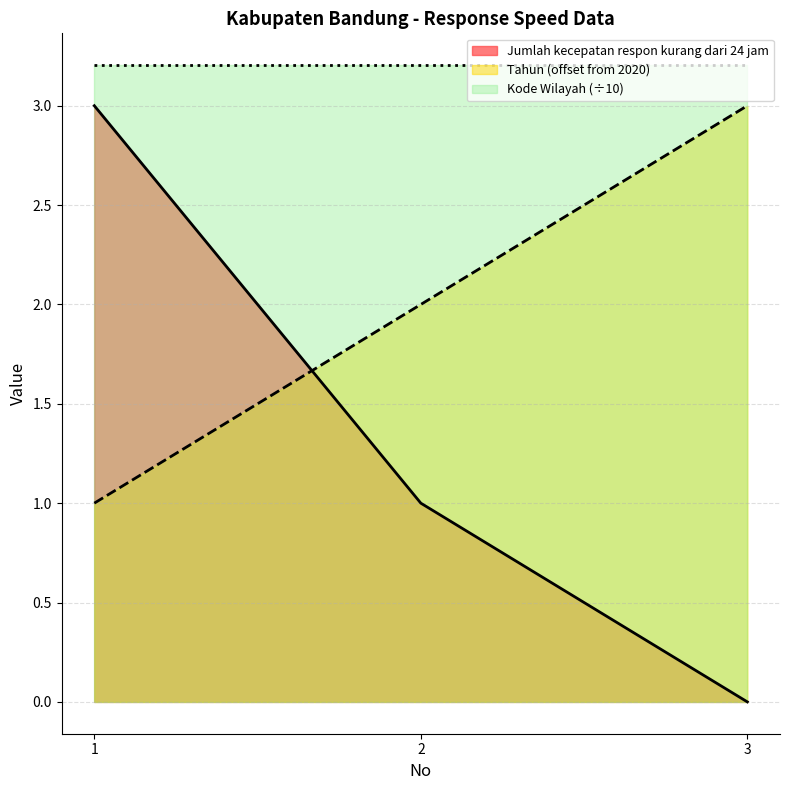

What is the difference between the highest and lowest values at 2?

2.2